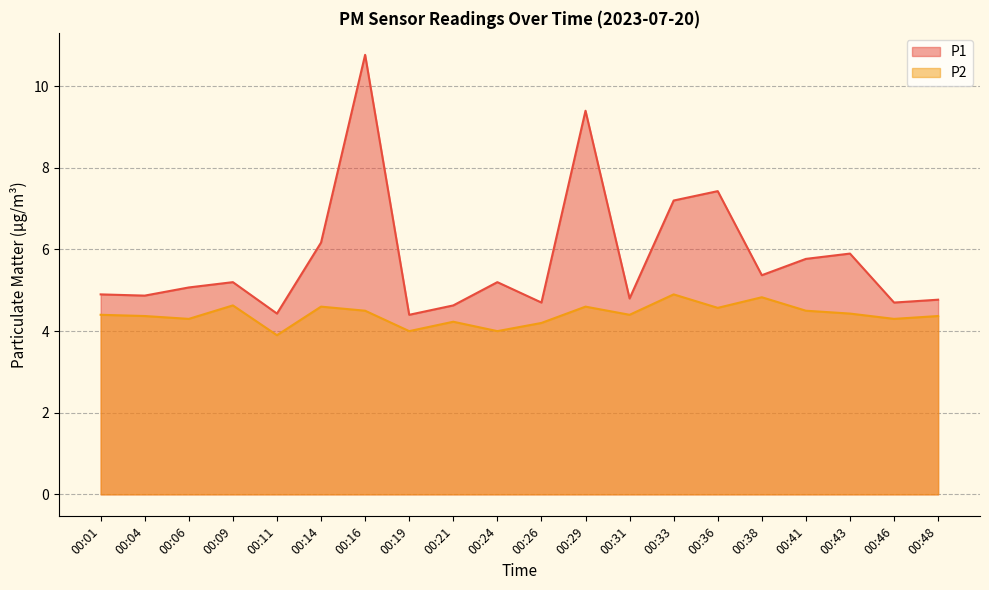

True or false: P1 and P2 intersect in this chart.

False